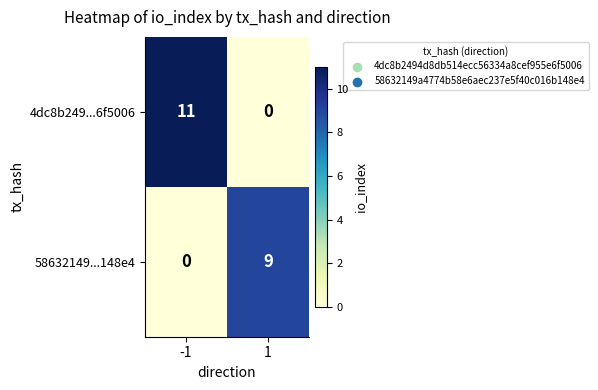

Reading left to right, transcribe all the data shown in this chart.

4dc8b249...6f5006: -1=11	1=0
58632149...148e4: -1=0	1=9